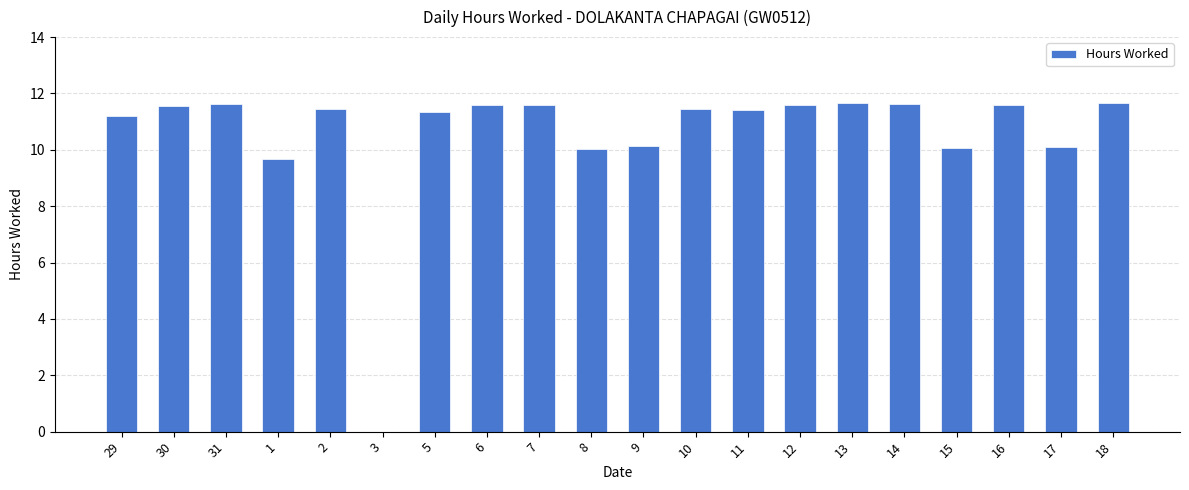

What is the sum of all values?

211.4